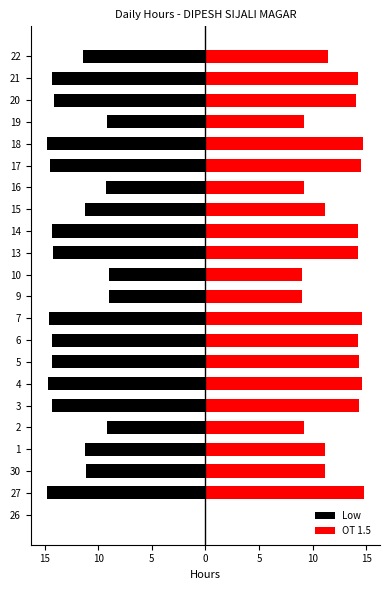

Reading right to left, what are all the values shown in this chart?

Low: -11.4	-14.3	-14.1	-9.2	-14.8	-14.5	-9.2	-11.2	-14.3	-14.2	-9.0	-9.0	-14.6	-14.3	-14.3	-14.7	-14.3	-9.2	-11.2	-11.2	-14.8	0.0
OT 1.5: 11.4	14.3	14.1	9.2	14.8	14.5	9.2	11.2	14.3	14.2	9.0	9.0	14.6	14.3	14.3	14.7	14.3	9.2	11.2	11.2	14.8	0.0